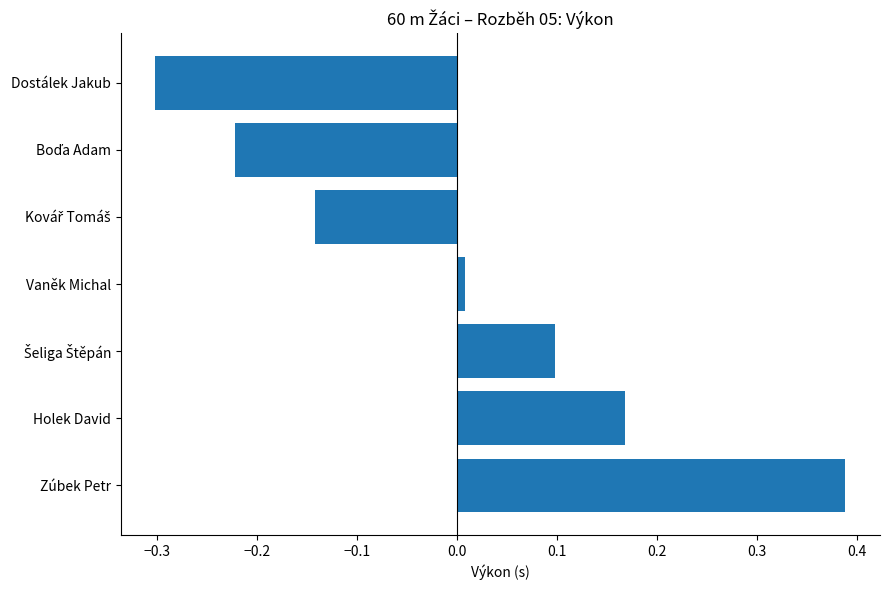

What is the difference between the maximum and minimum values?

0.7